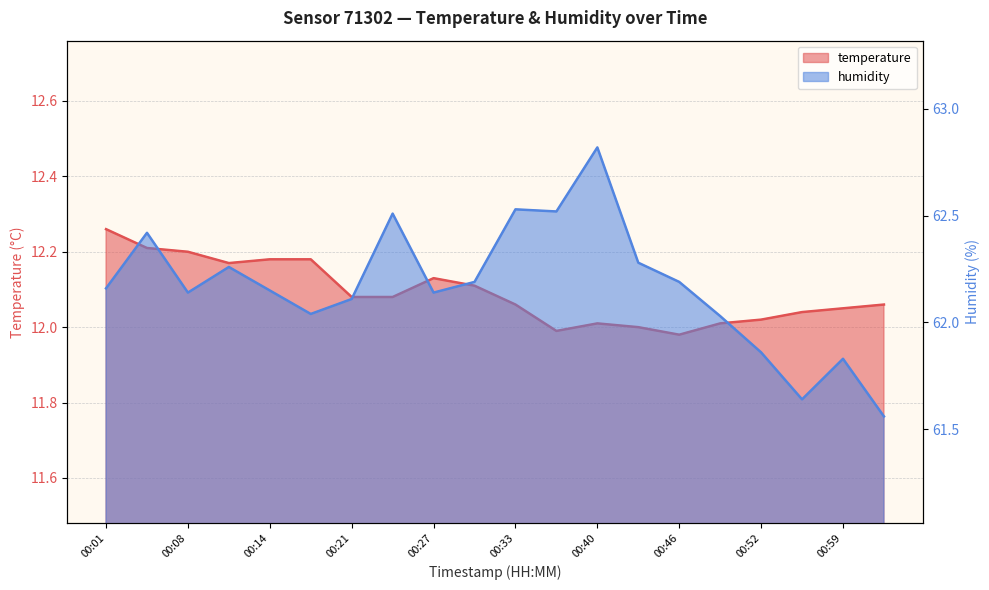

Is the value of temperature at 00:14 greater than the value of humidity at 00:46?

No